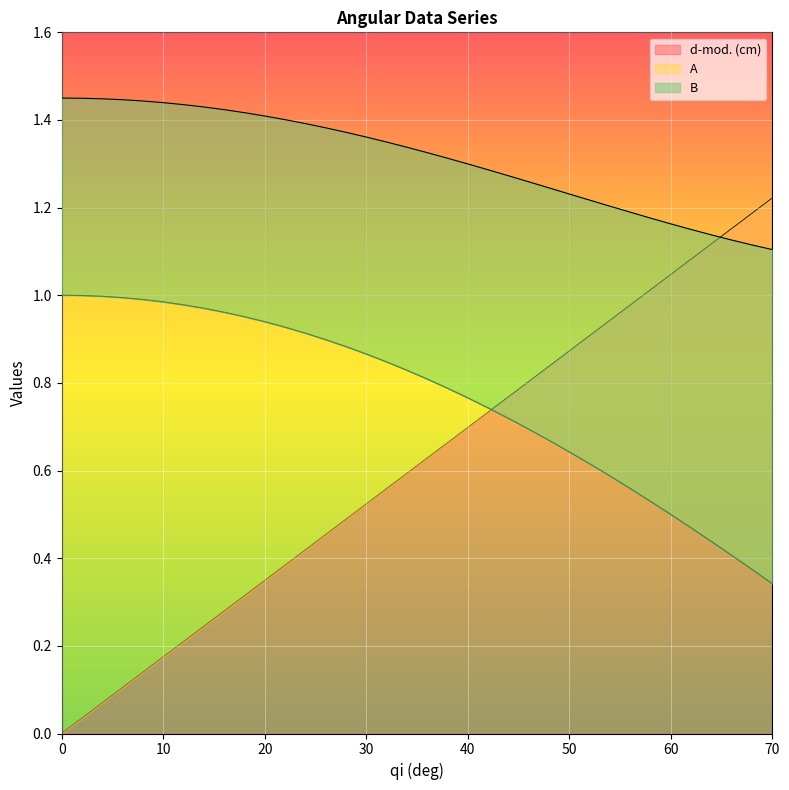

Rank the categories by A value from highest to lowest.

0, 2, 4, 6, 8, 10, 12, 14, 16, 18, 20, 22, 24, 26, 28, 30, 32, 34, 36, 38, 40, 42, 44, 46, 48, 50, 52, 54, 56, 58, 60, 62, 64, 66, 68, 70